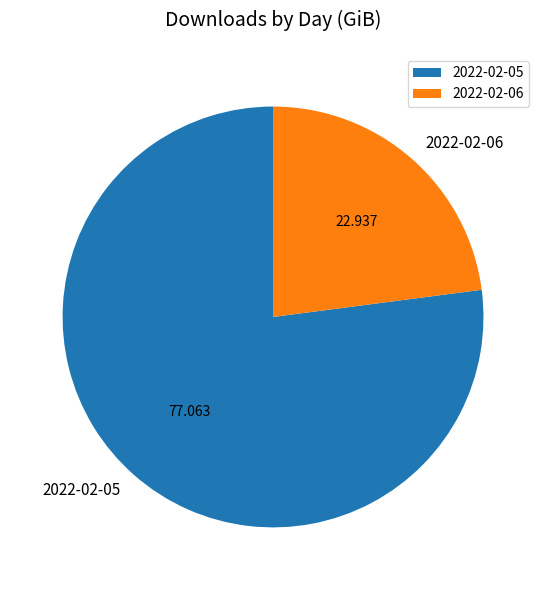

Does 2022-02-06 account for over 50% of the chart?

No